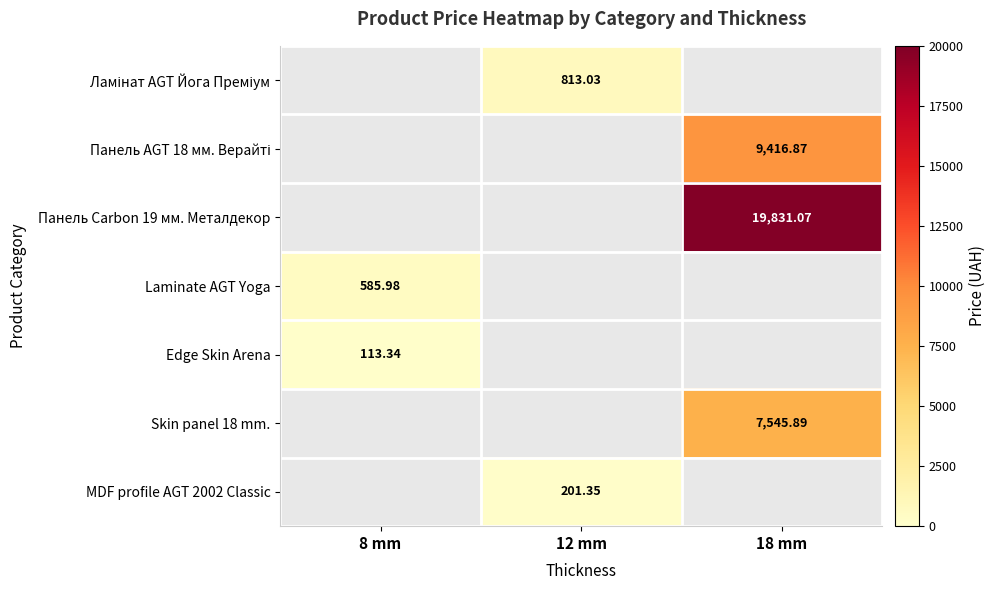

Is it true that Панель Carbon 19 мм. Металдекор equals 19831.1 at 18 mm?

True